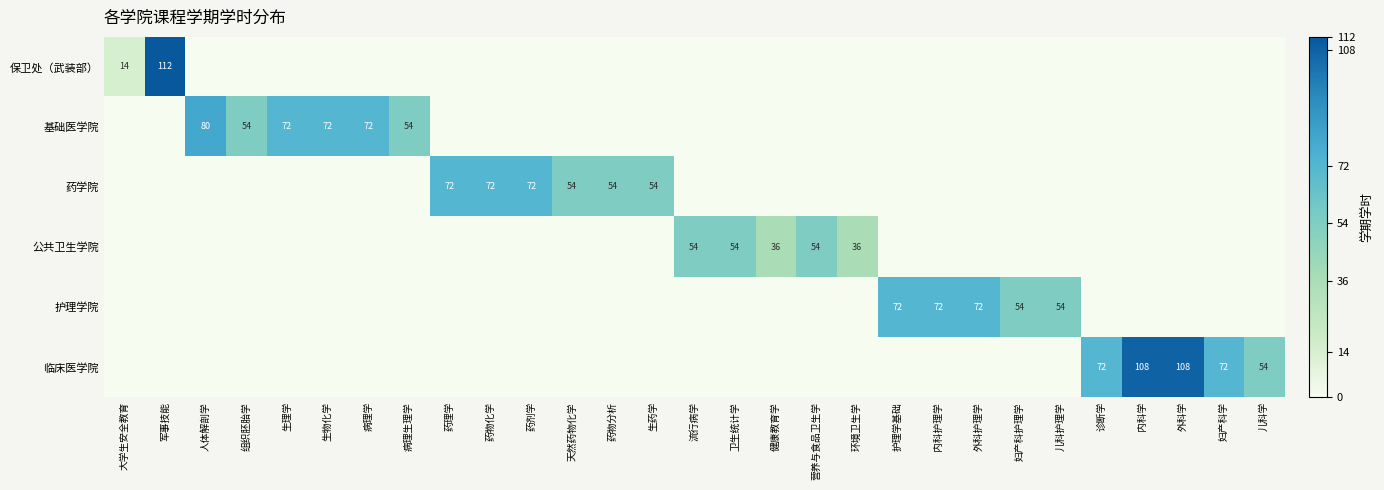

The 基础医学院 series shows 121 at 病理学. True or false?

False